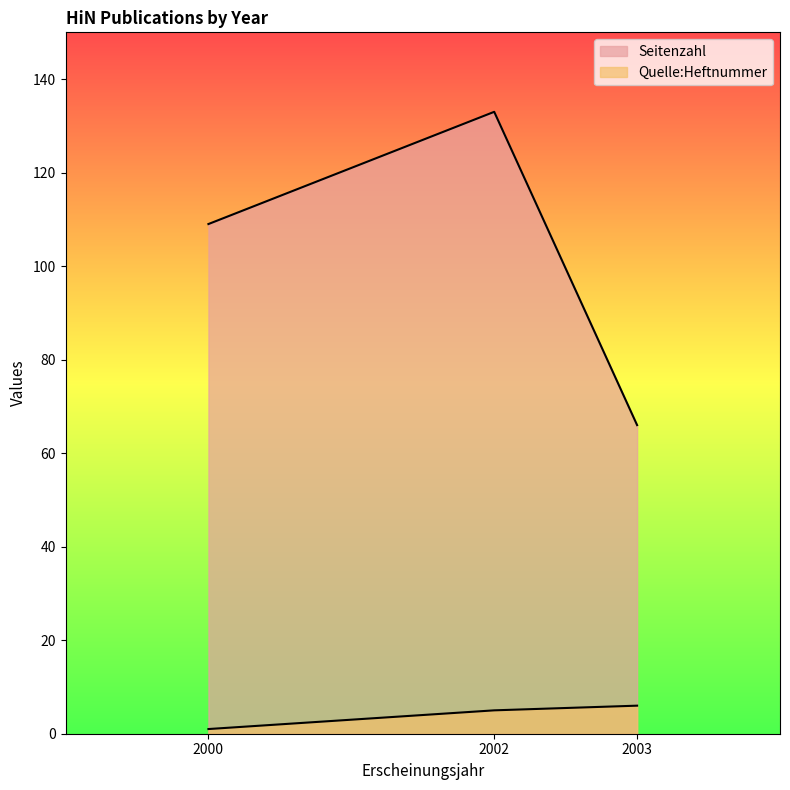

Which label corresponds to the smallest value in the chart?

2000